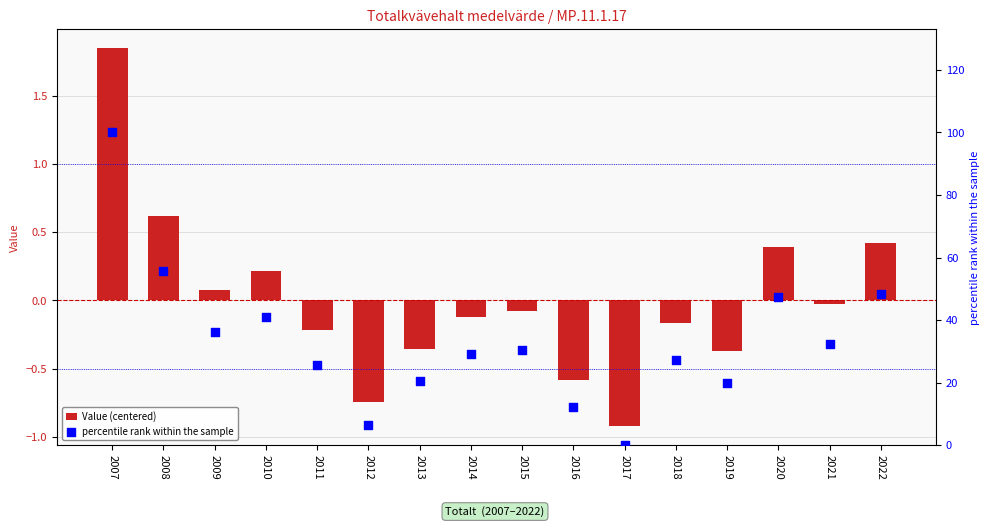

Which series reaches the minimum Y coordinate?

Value (centered)